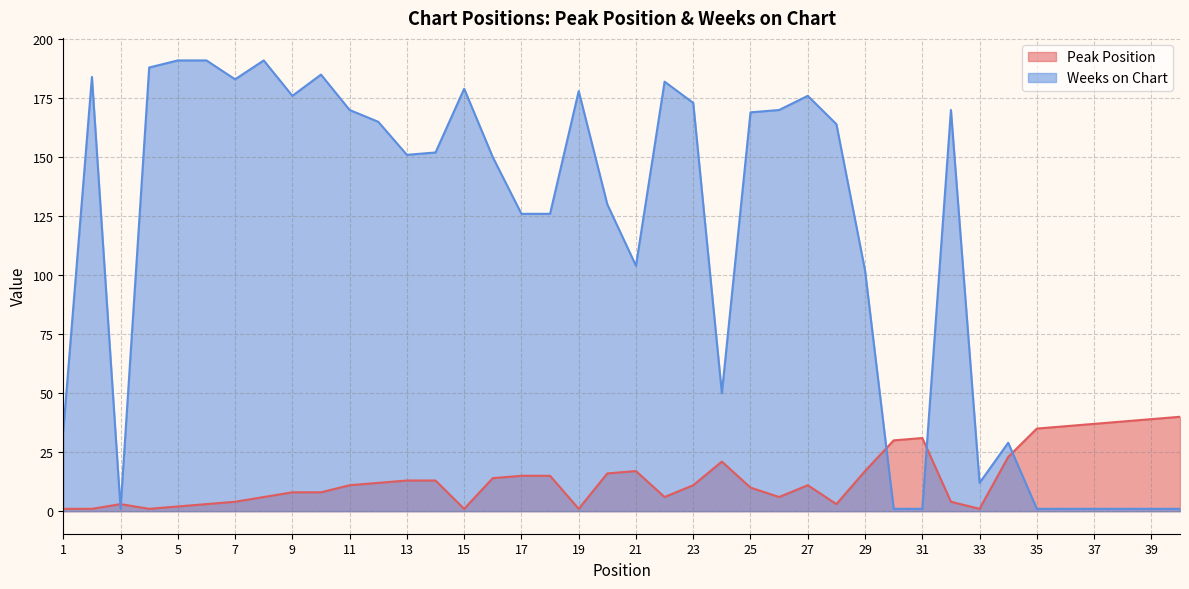

True or false: Weeks on Chart has more than 1 interior local peaks.

True